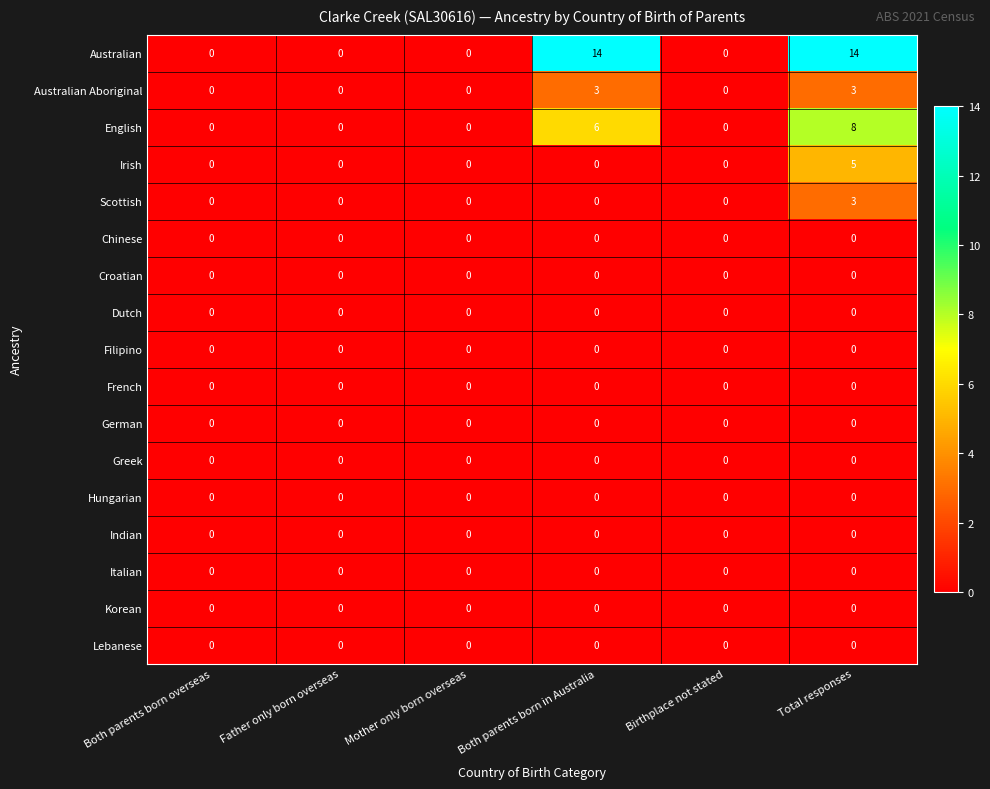

How many data points in Australian are above 0?

2